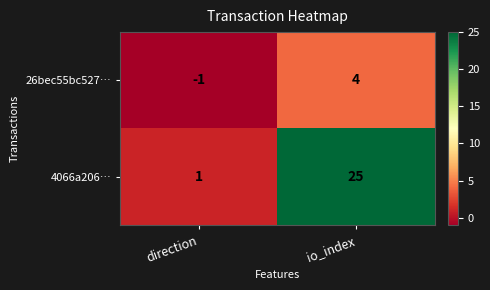

The value of 26bec55bc527… at direction is -1. True or false?

True